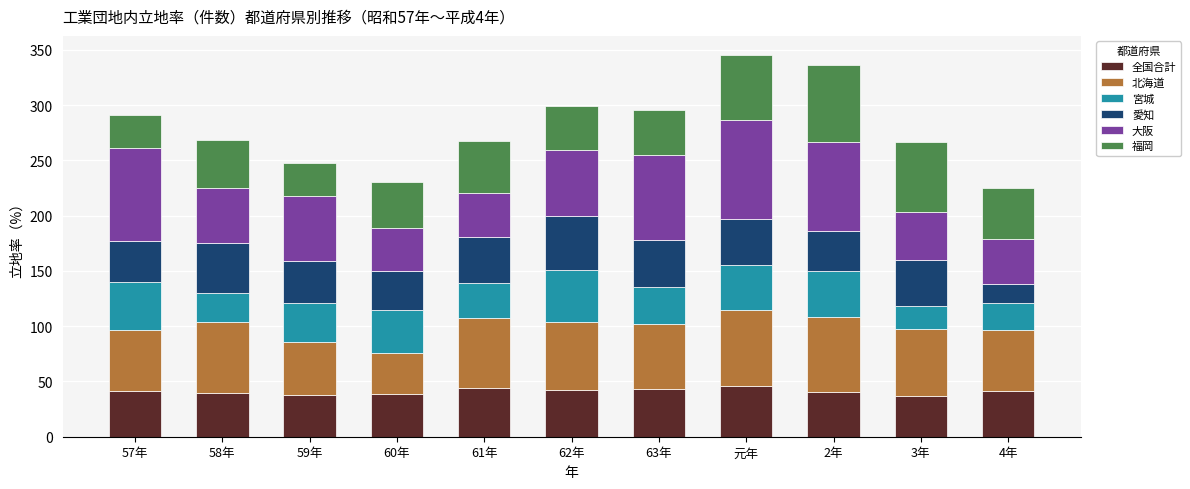

What is the total value across all series at 3年?

266.5